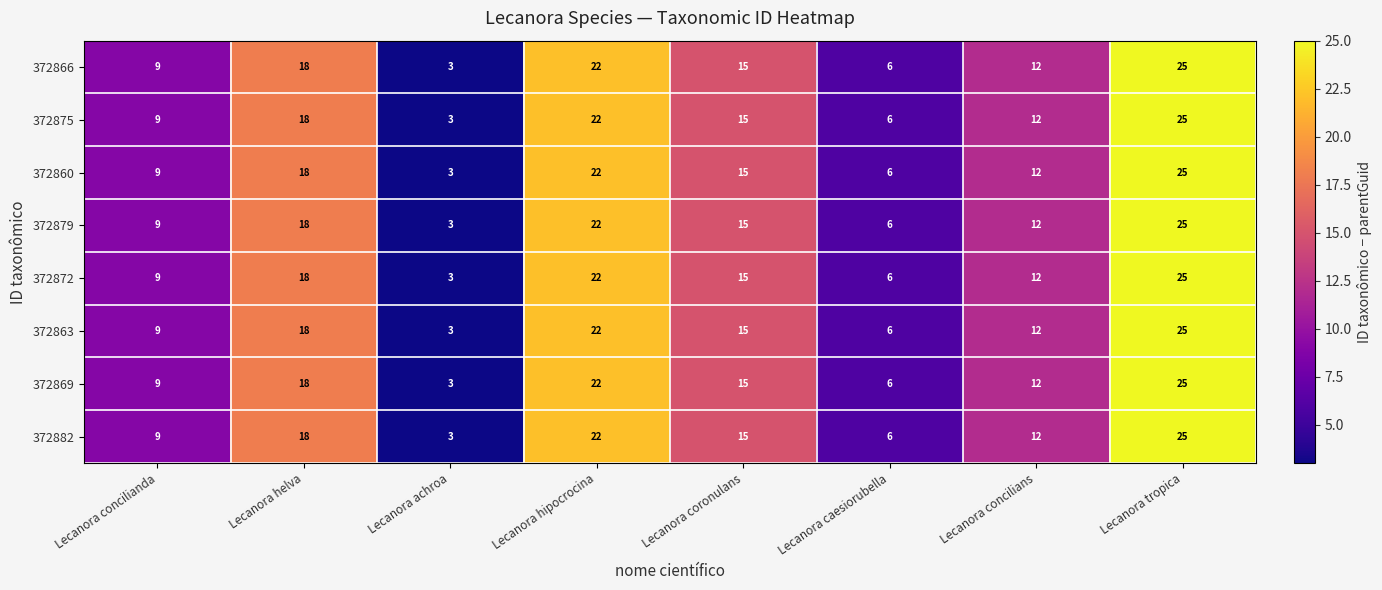

What is the average value of the 372879 series?

14